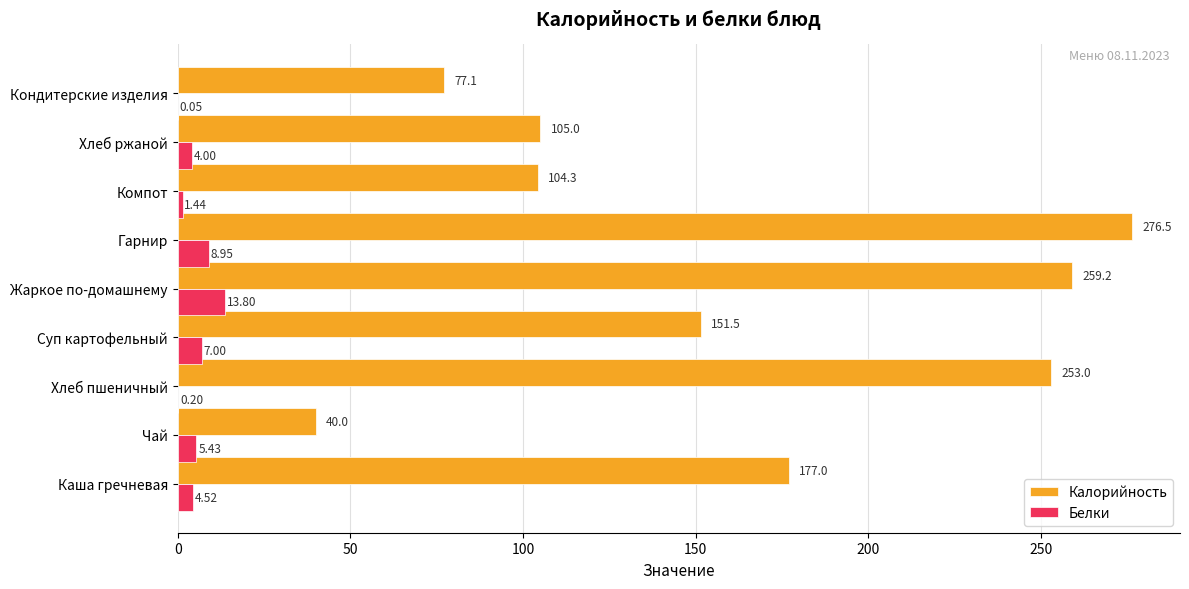

Which series changed the most between Суп картофельный and Жаркое по-домашнему?

Калорийность